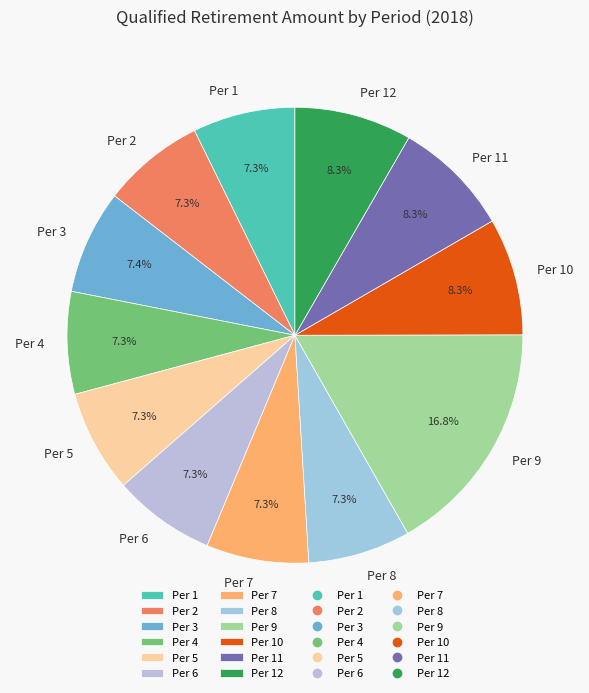

What percentage is the Per 11 slice, to the nearest percent?

8%